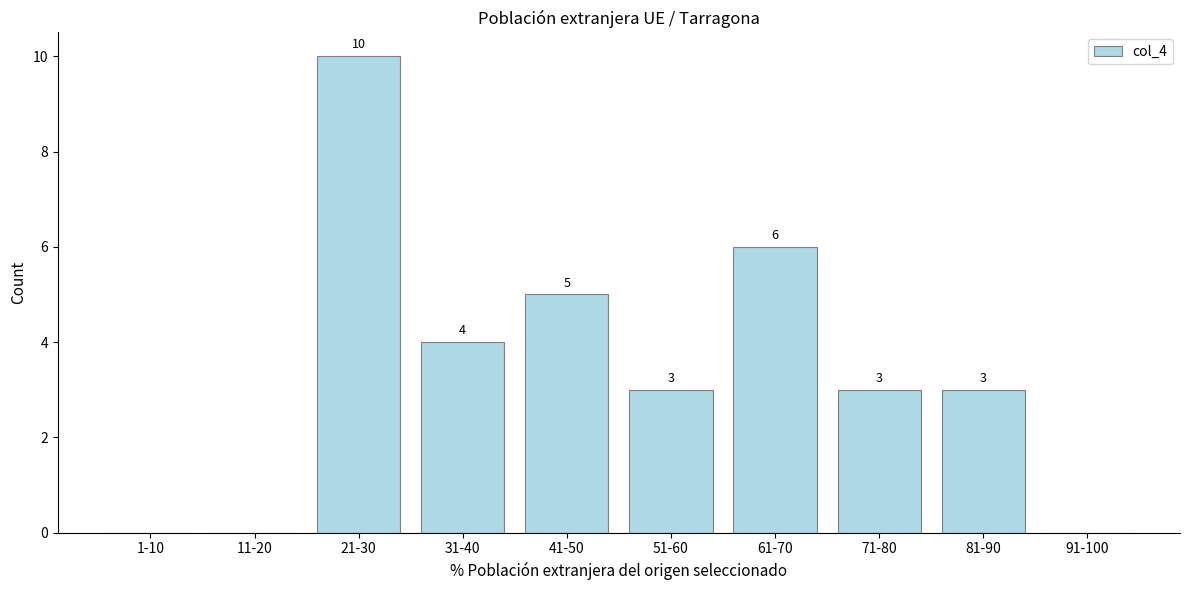

Reading left to right, extract all data points from this chart.

1-10=0	11-20=0	21-30=10	31-40=4	41-50=5	51-60=3	61-70=6	71-80=3	81-90=3	91-100=0